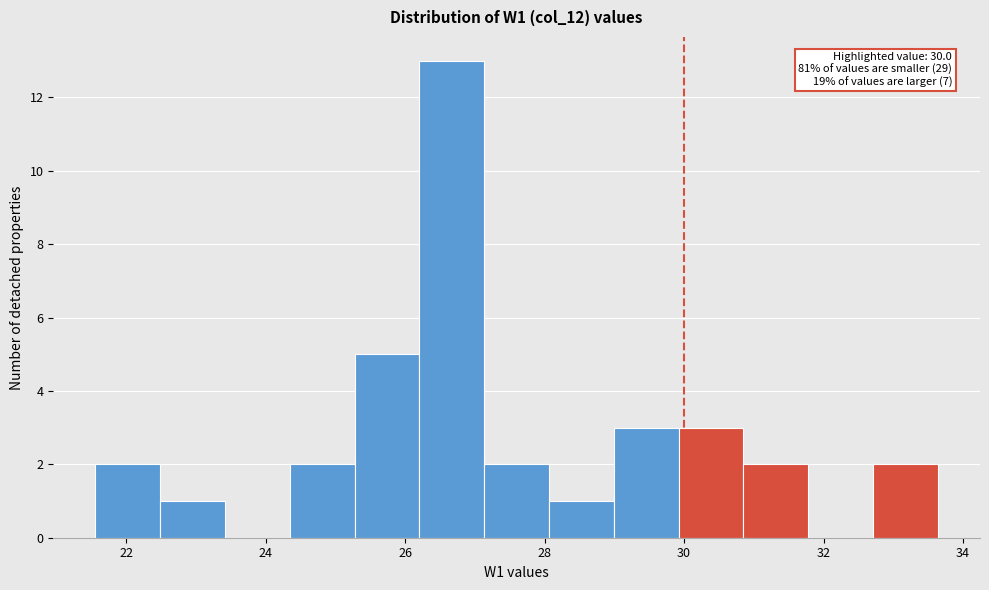

Over which range of the x-axis is the bar tallest?

26.2 to 27.2